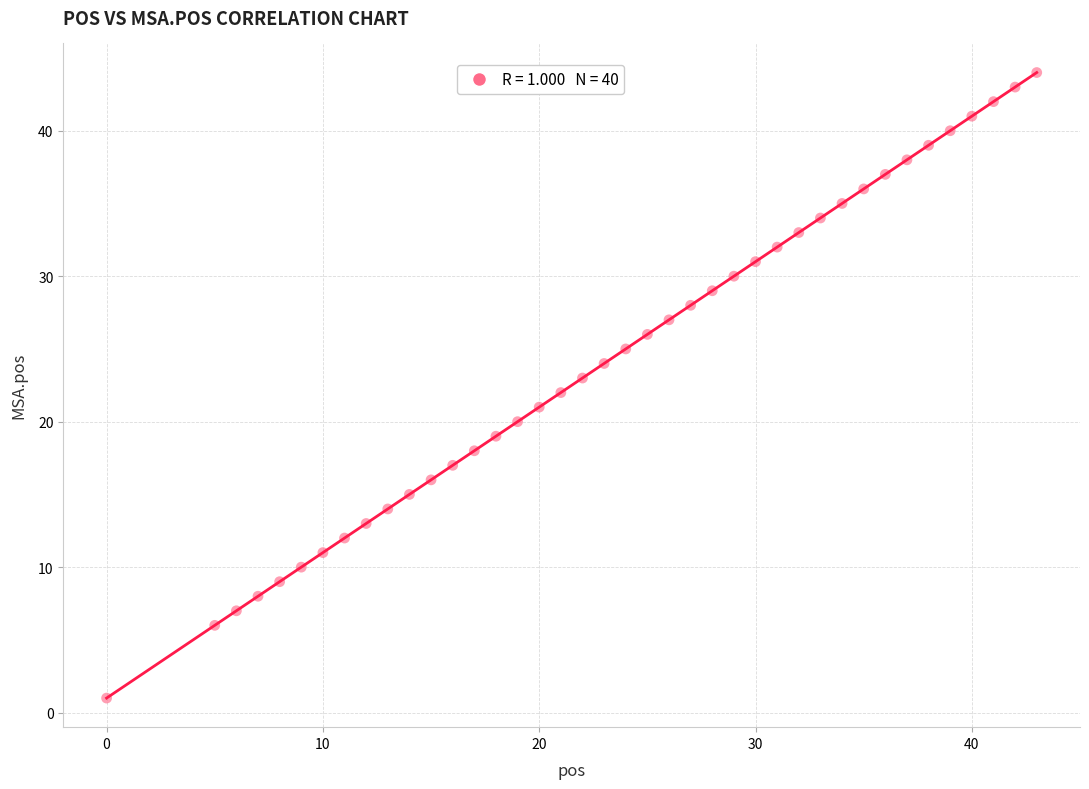

What is the range of X values (max minus min)?

43